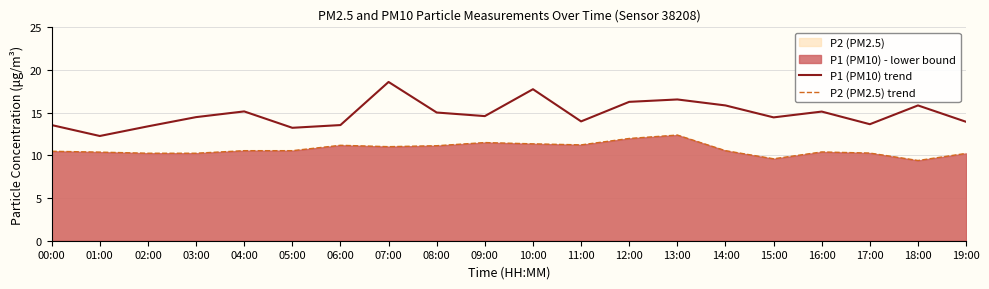

What position from the left is 18:00?

19